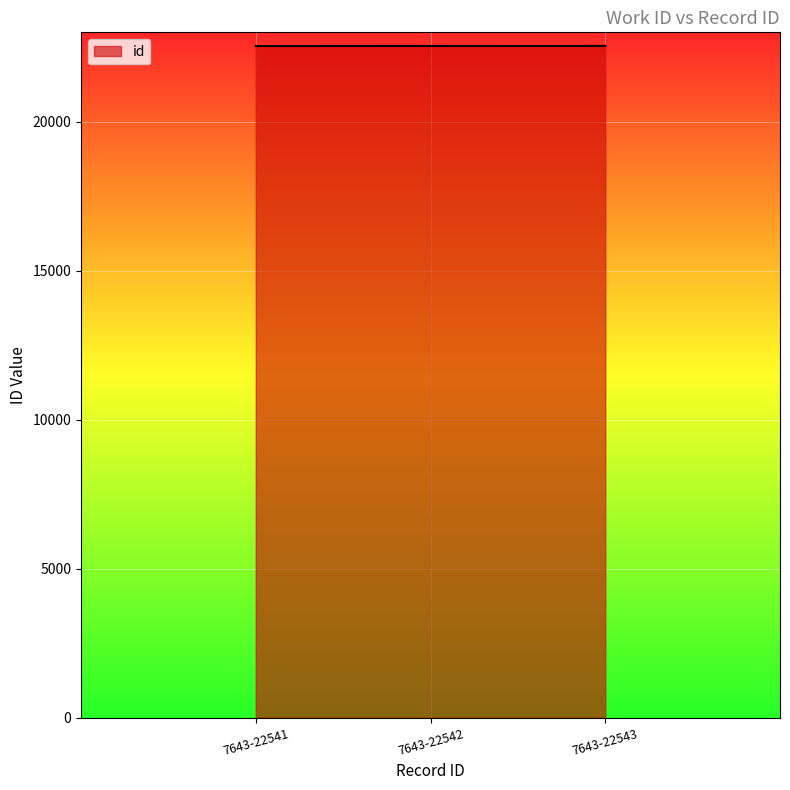

What is the maximum value shown in the chart?

22543